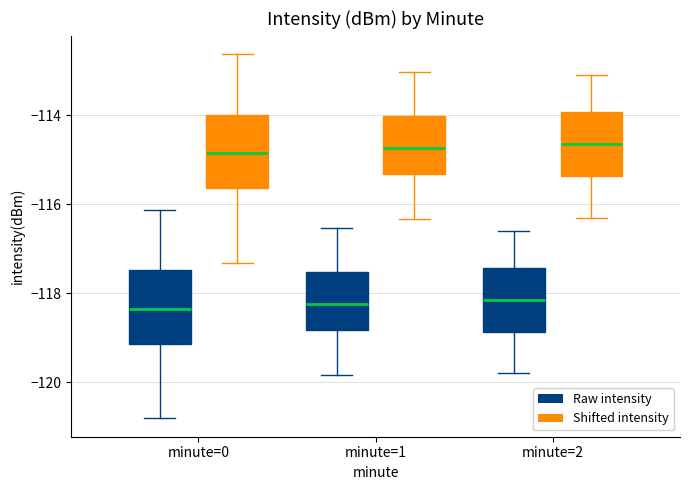

Where does the median line of the box for minute=2 (Raw intensity) sit on the y-axis? The values are not printed on the chart, so give them approximately, as read against the axis.

-118.2